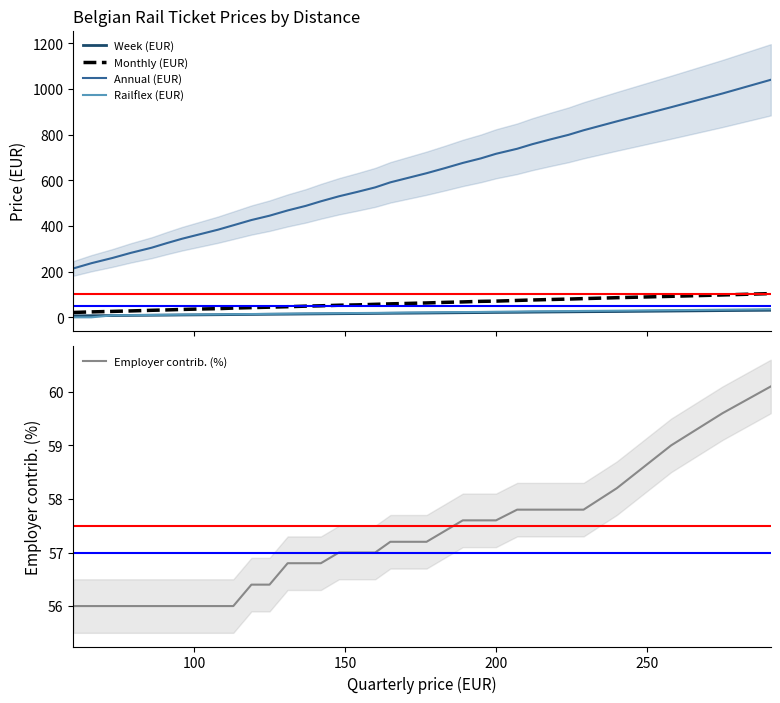

What is the maximum value for Annual (EUR)?

1040.0